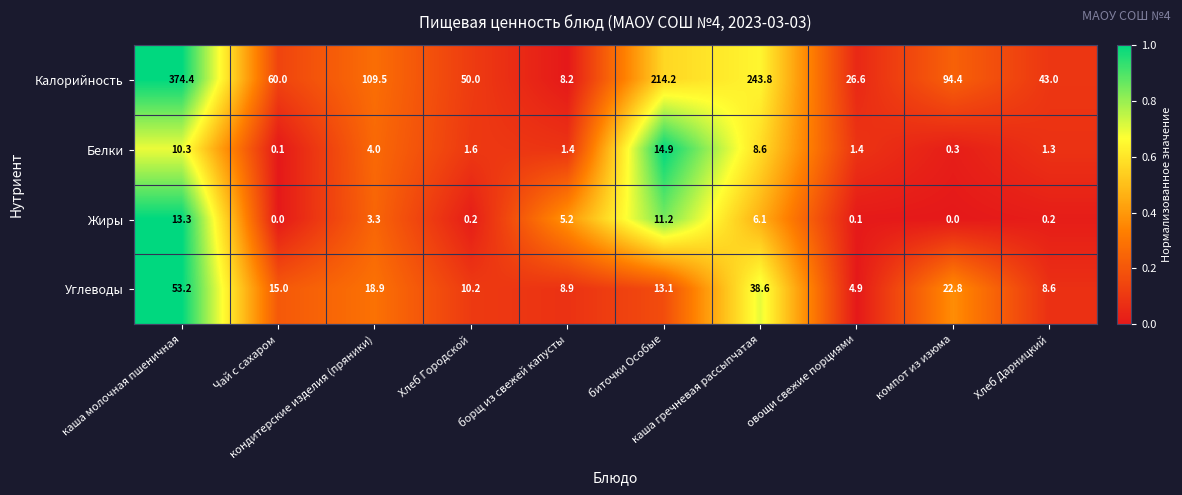

What is the maximum value for Жиры?

13.3